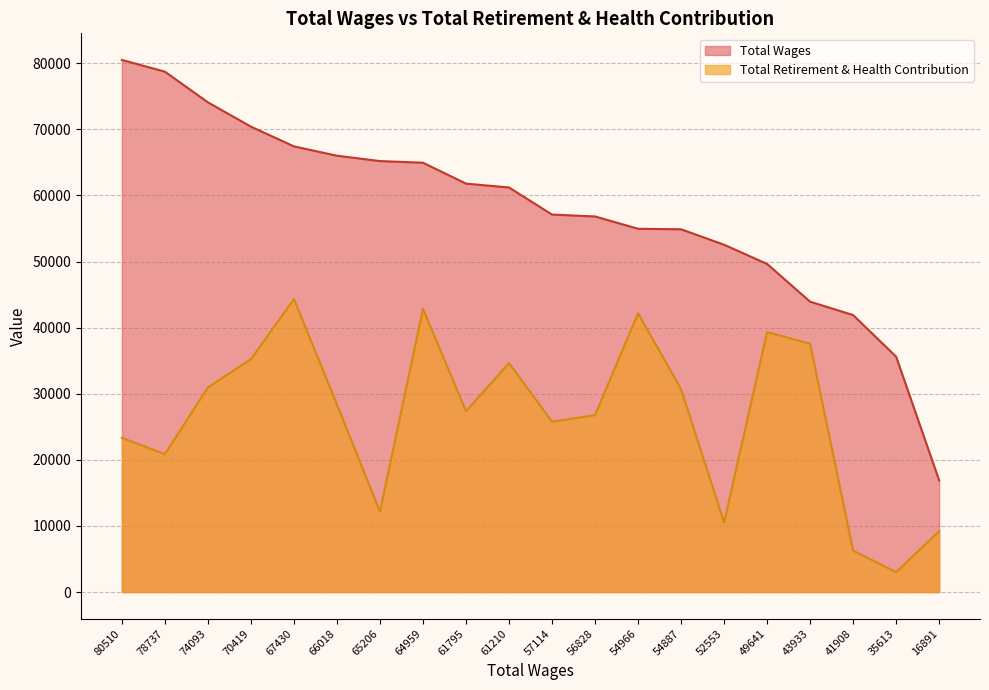

What is the value of the Total Wages point at the 1st from the left?

80510